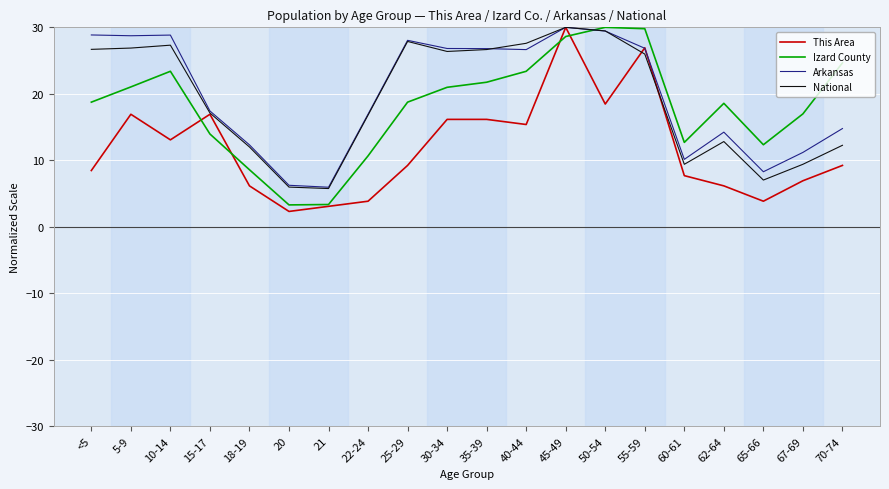

What is the smallest value displayed?

2.3